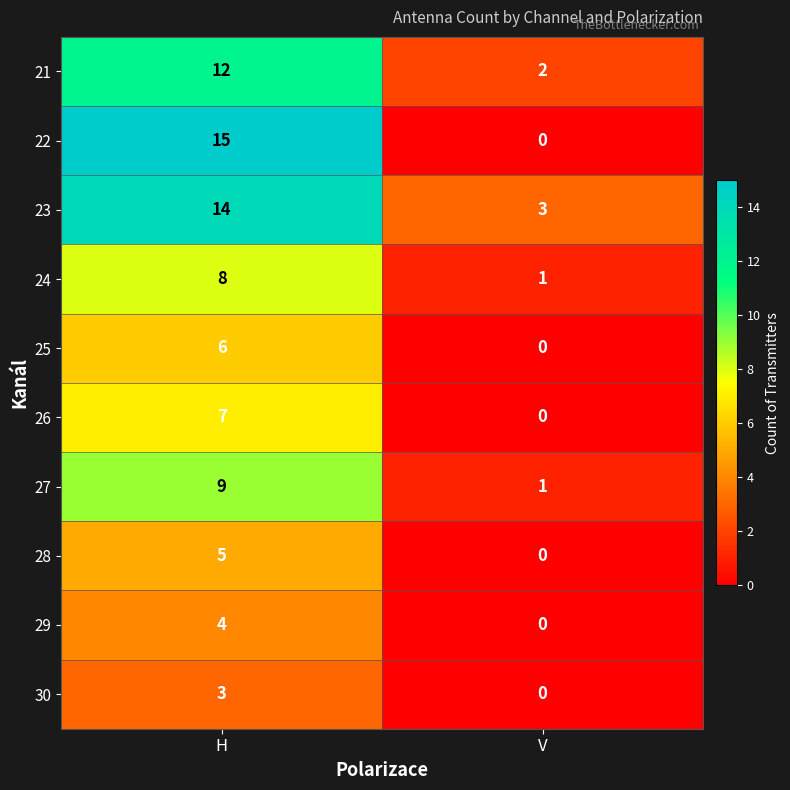

Rank the categories by 22 value from highest to lowest.

H, V